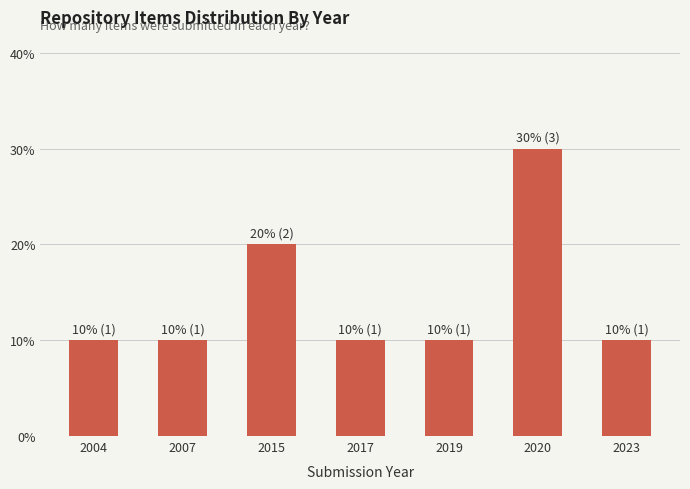

What is the value of the 4th bar from the left?

10